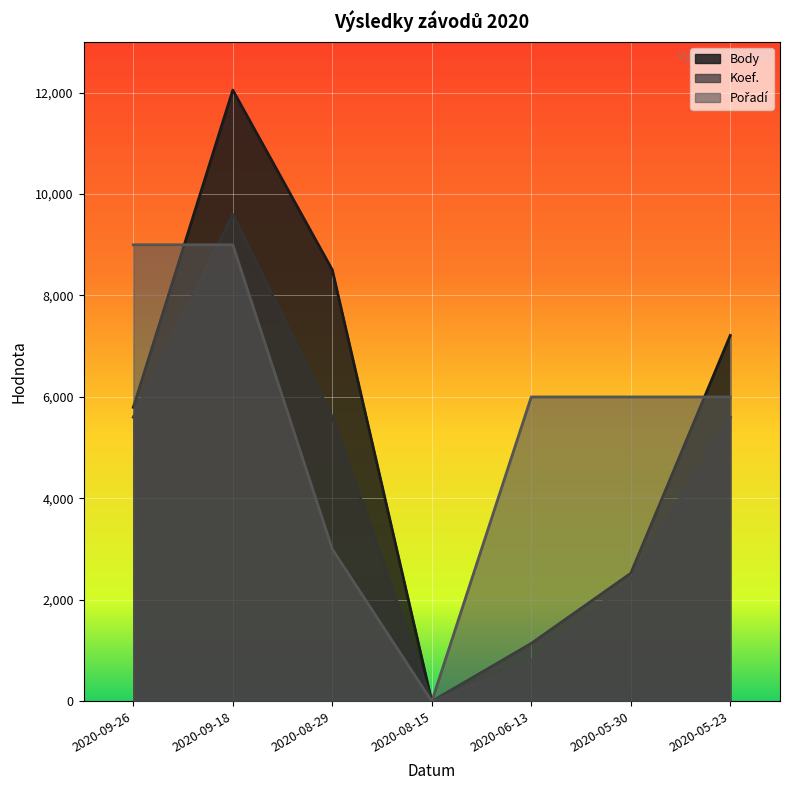

Which has a higher value, 2020-09-18 or 2020-08-15?

2020-09-18